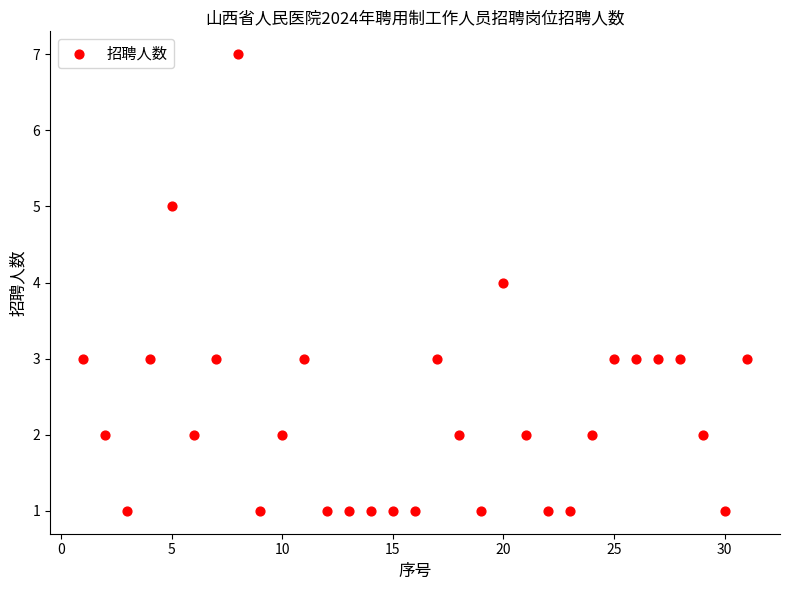

What is the range of X values (max minus min)?

30